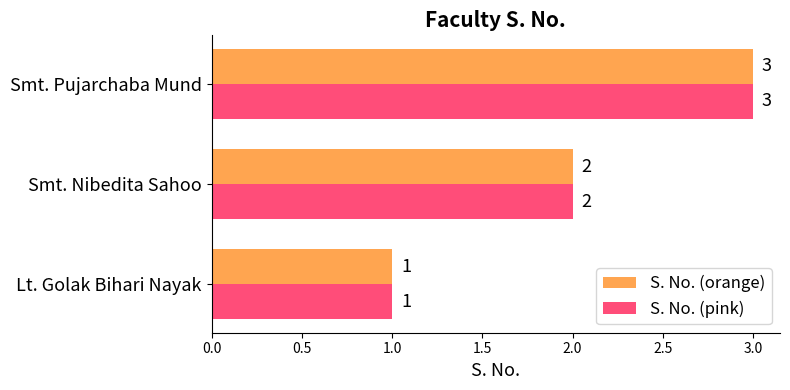

What is the sum of all S. No. (orange) values?

6